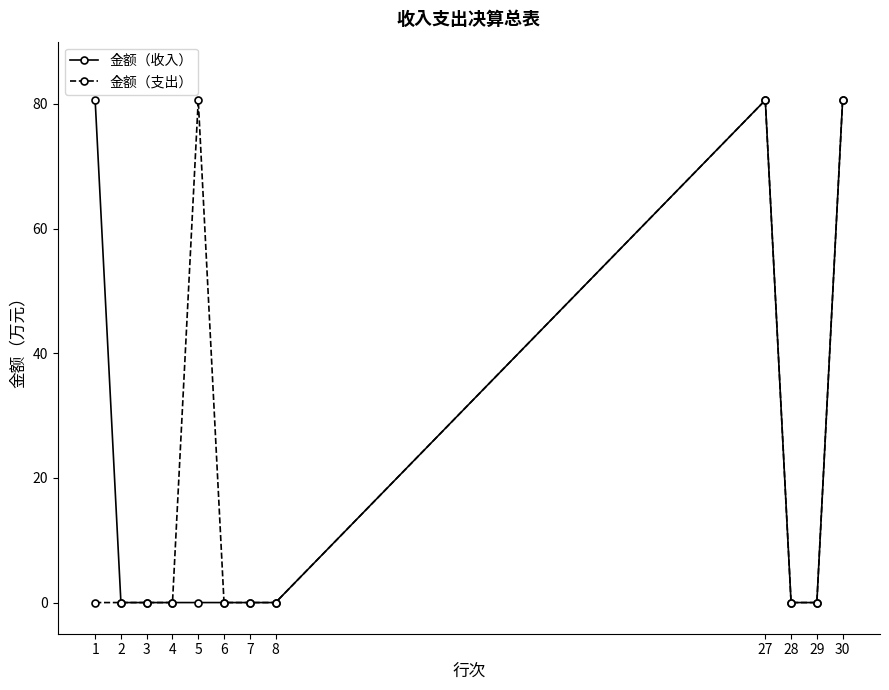

The 金额（收入） series shows 0.0 at 2. True or false?

True